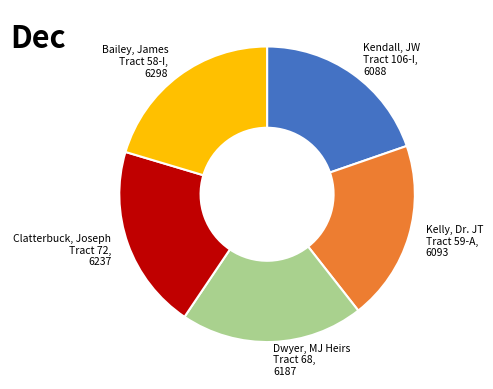

Is there any slice that represents more than half of the pie?

No